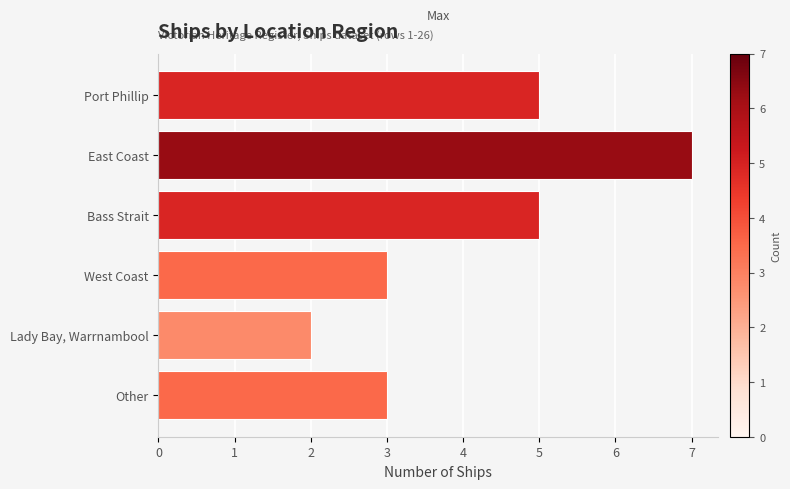

Count the values in the range 3 to 5.

4